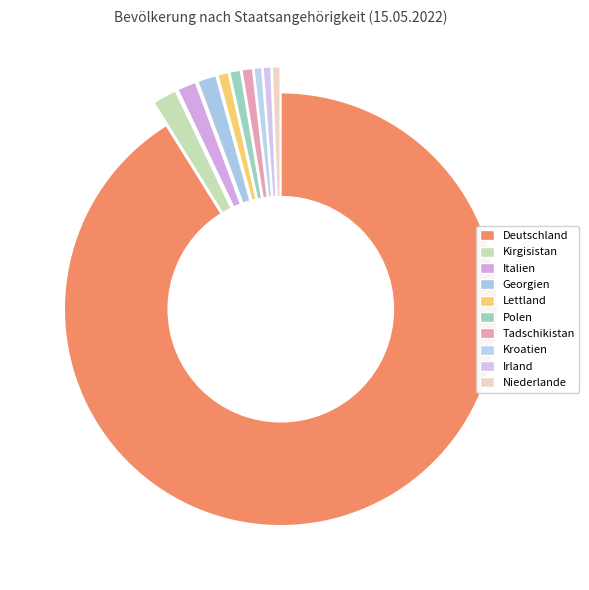

To the nearest percent, what is the combined percentage of Kirgisistan and Irland?

2%